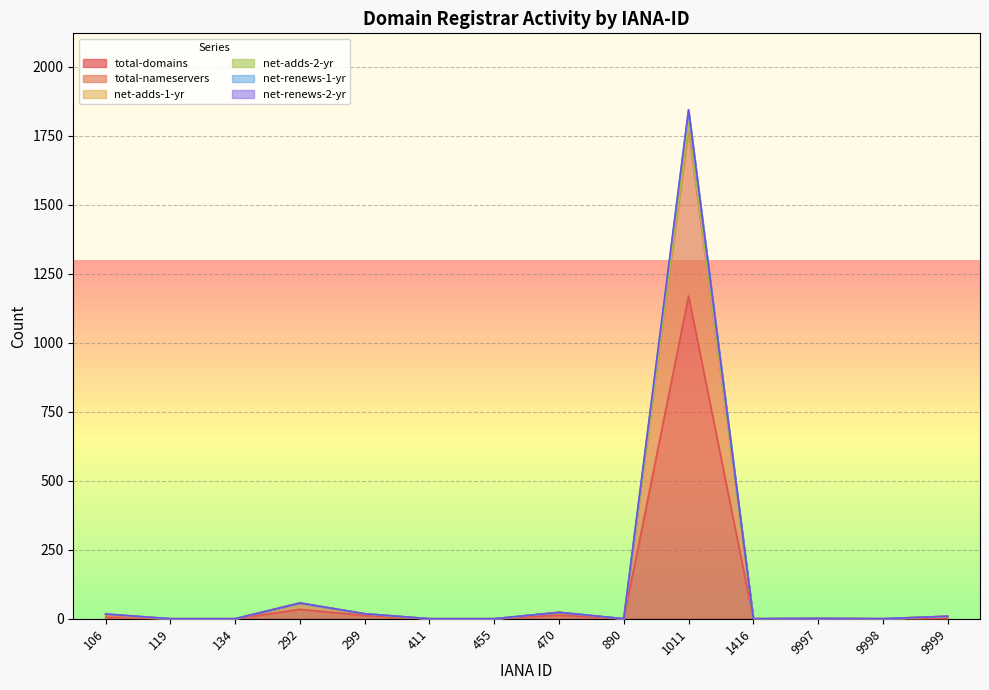

Which category has the lowest value across all series?

119